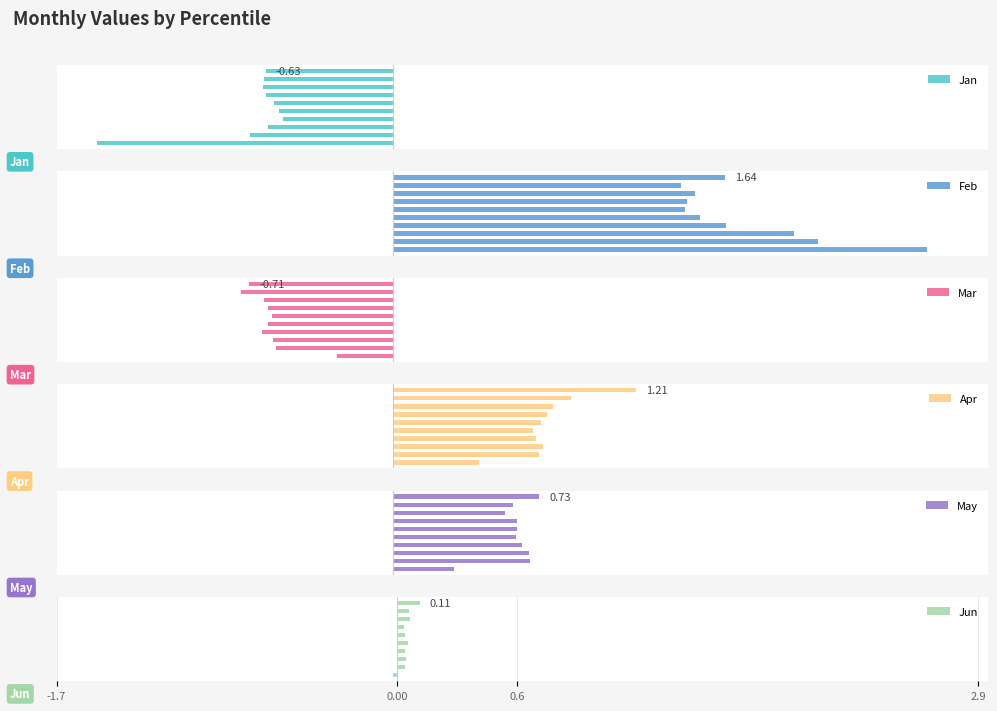

Count the Apr values in the range 0 to 1.

9